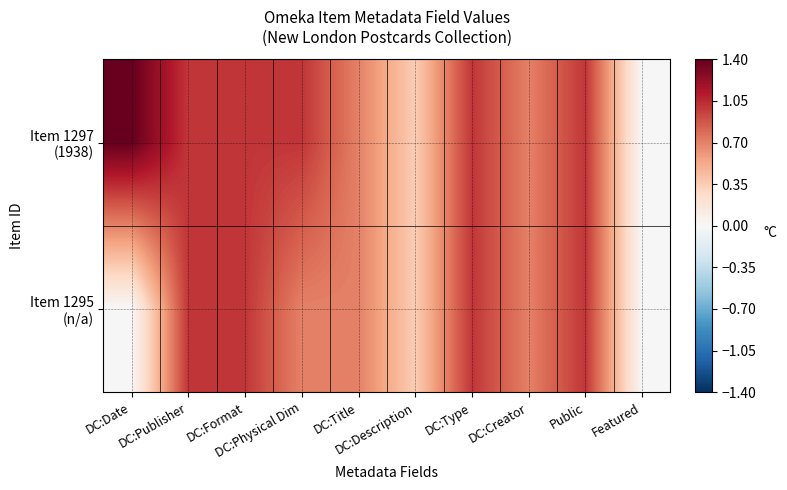

At which category does the chart reach its peak across all series?

DC:Date